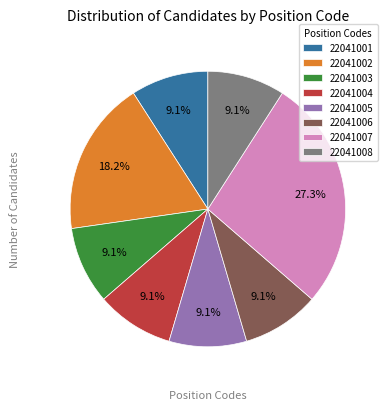

To the nearest percent, what is the average slice percentage?

12%